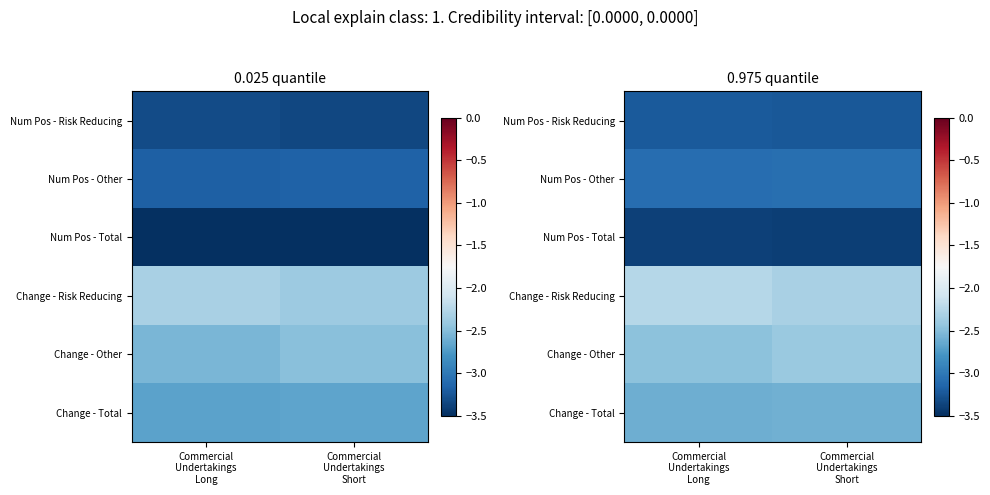

Which category has the highest value in the Change - Total series?

Commercial Undertakings Short